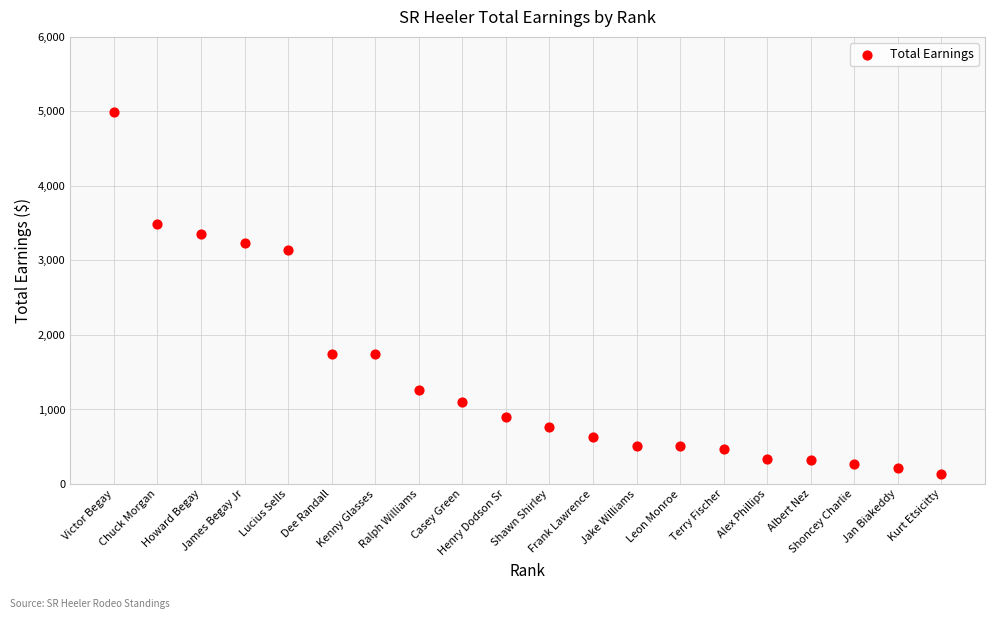

What Y value in the scatter plot is closest to 2564?

3139.6